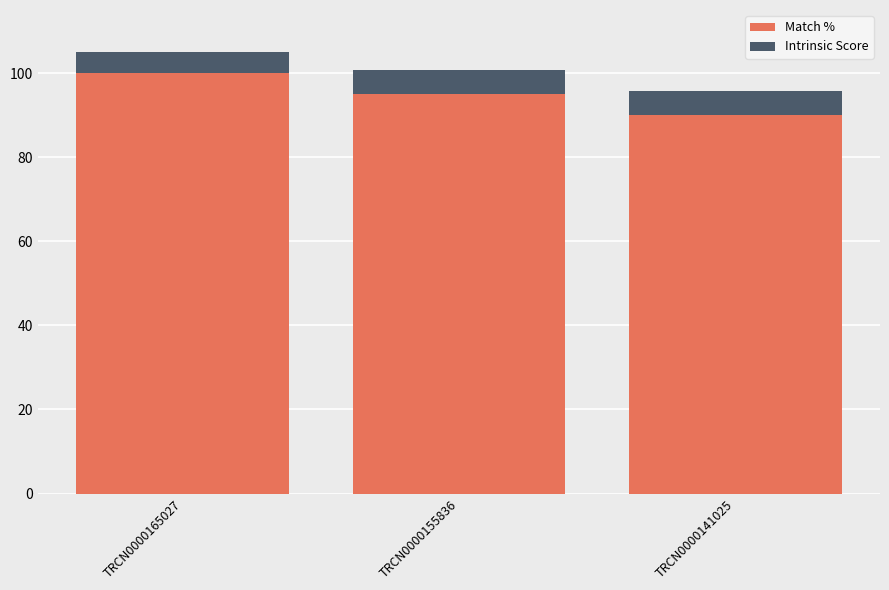

Is it true that Match % equals 155.6 at TRCN0000165027?

False